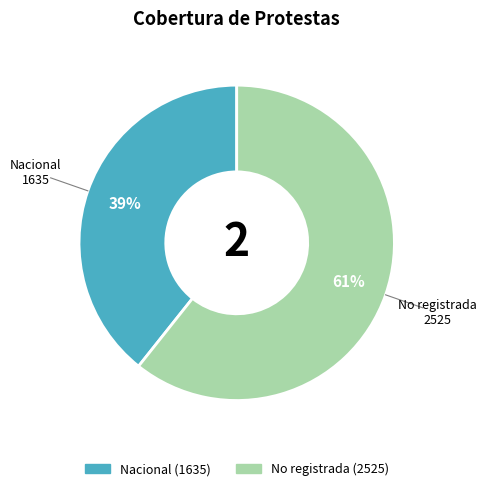

What is the ratio of the value at Nacional to the value at No registrada?

0.6